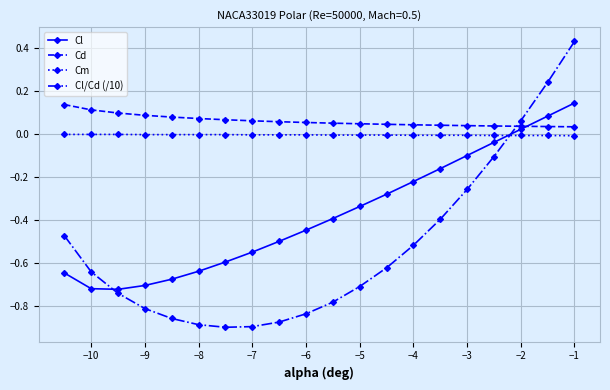

How many data points does each series have?

20